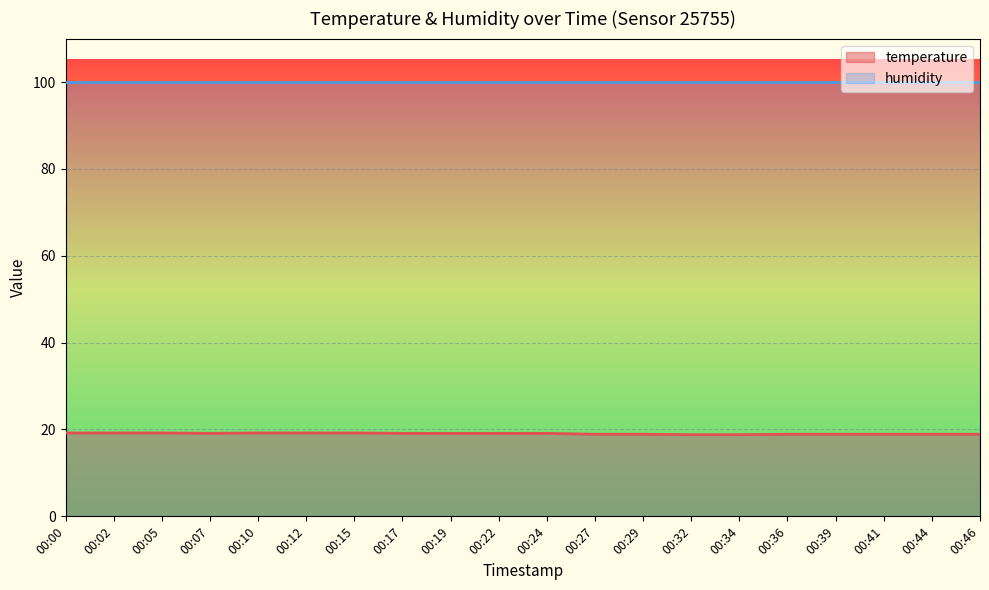

What is the difference between the maximum and minimum values?

0.4